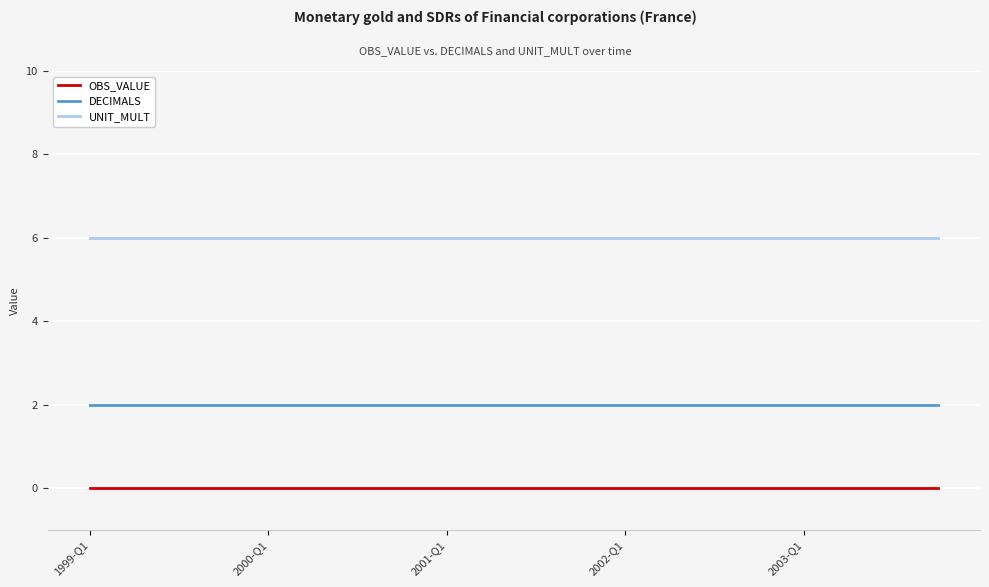

Which series has the largest total across all categories?

UNIT_MULT